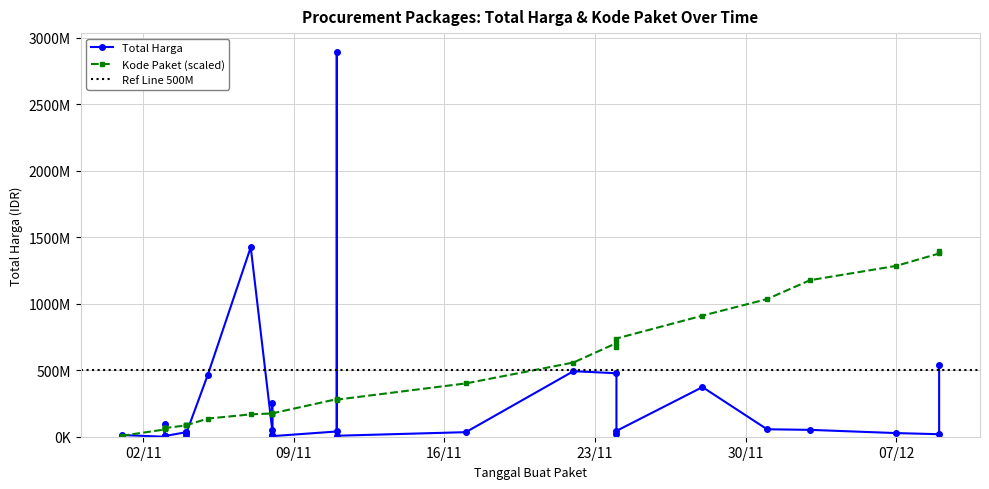

How many data points in Kode Paket are above 17272?

17